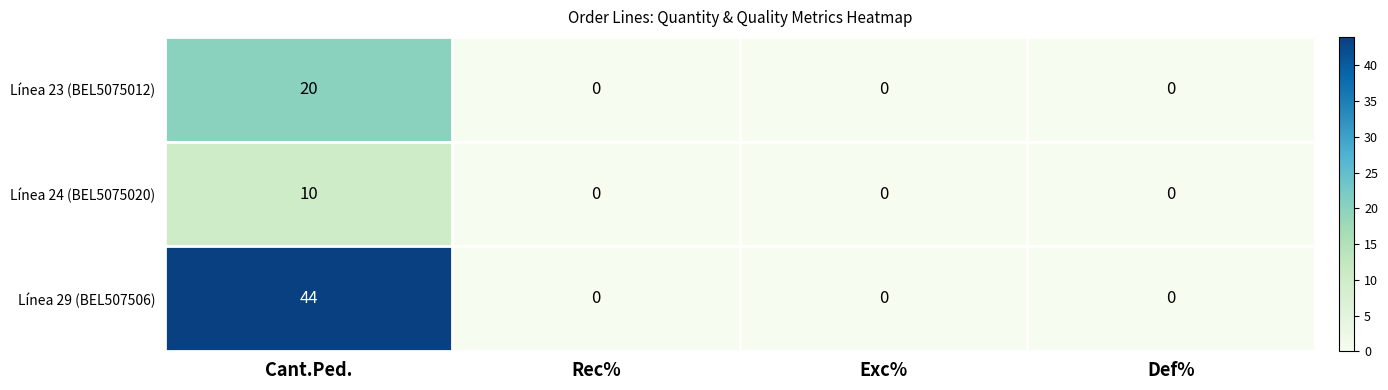

How many categories are shown in the chart?

4